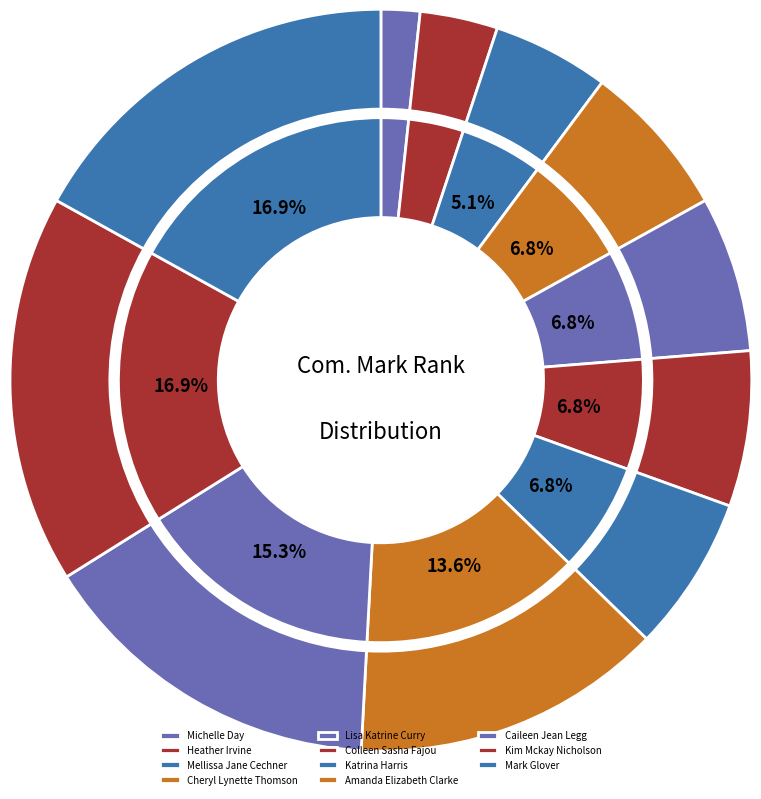

To the nearest percent, what is the difference between the largest and smallest slice percentages?

15%